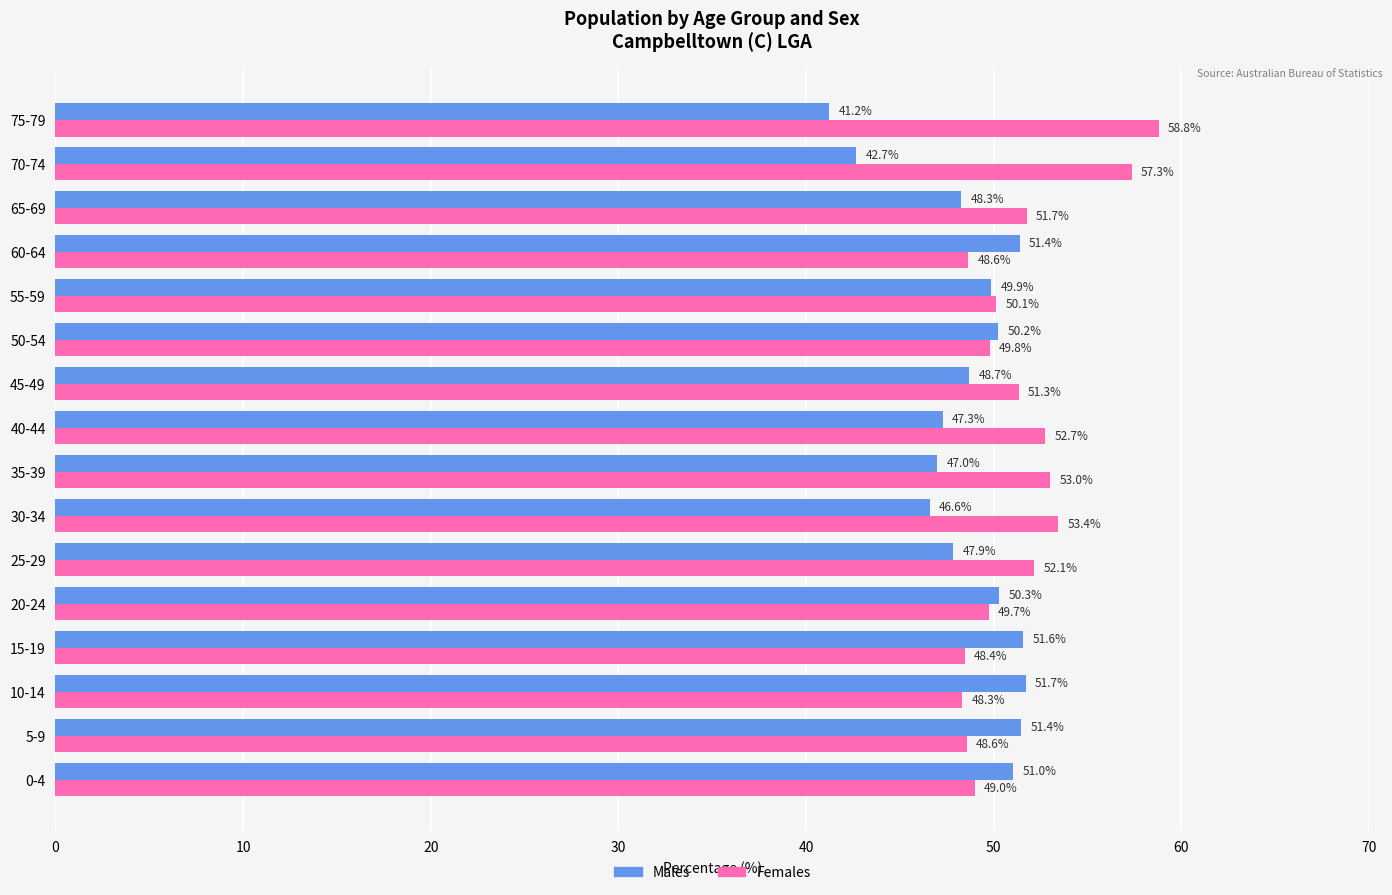

Rank the series by their average value, from lowest to highest.

Males, Females